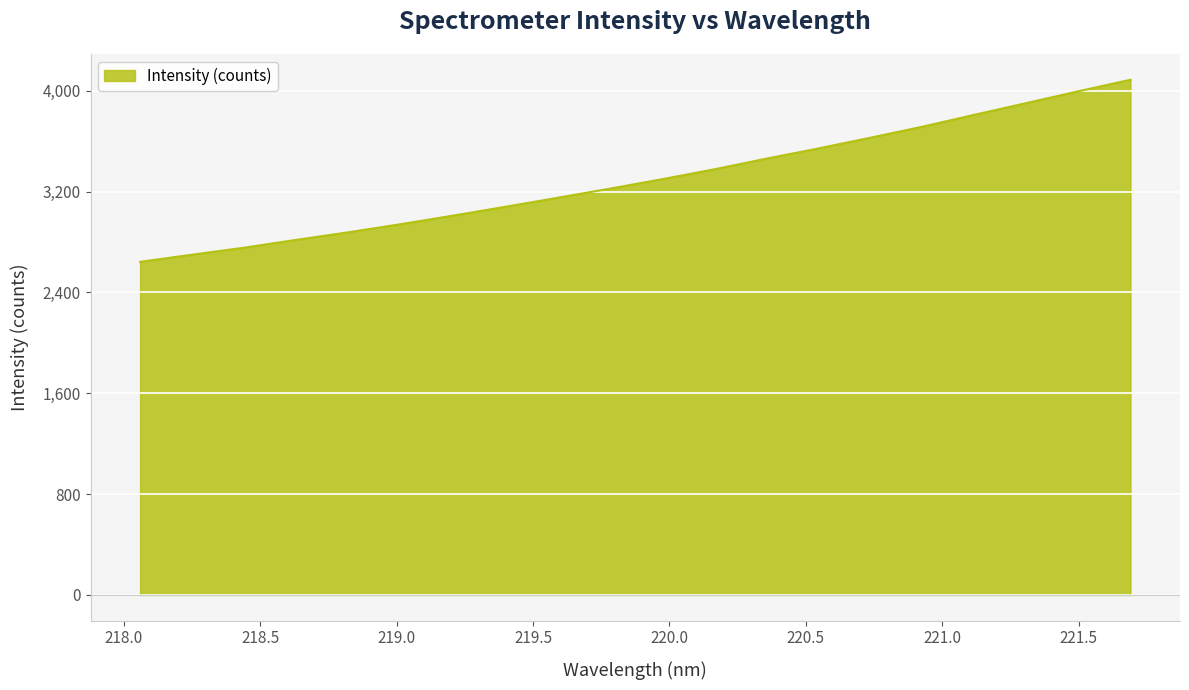

What is the difference between the maximum and minimum values?

1444.8